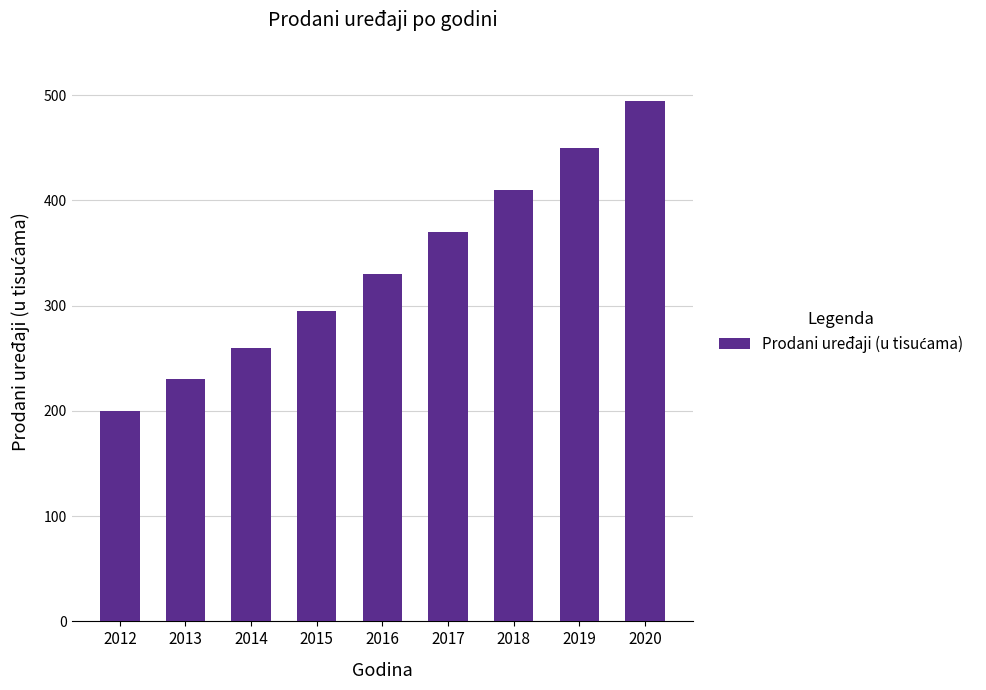

How many values are between 260 and 410?

5